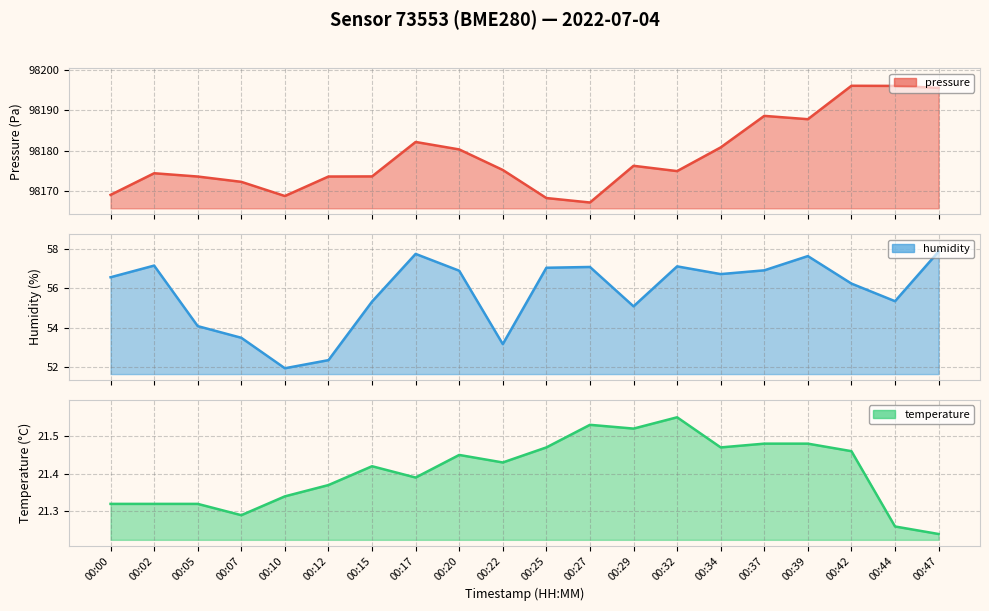

Is it true that temperature equals 5.3 at 00:29?

False